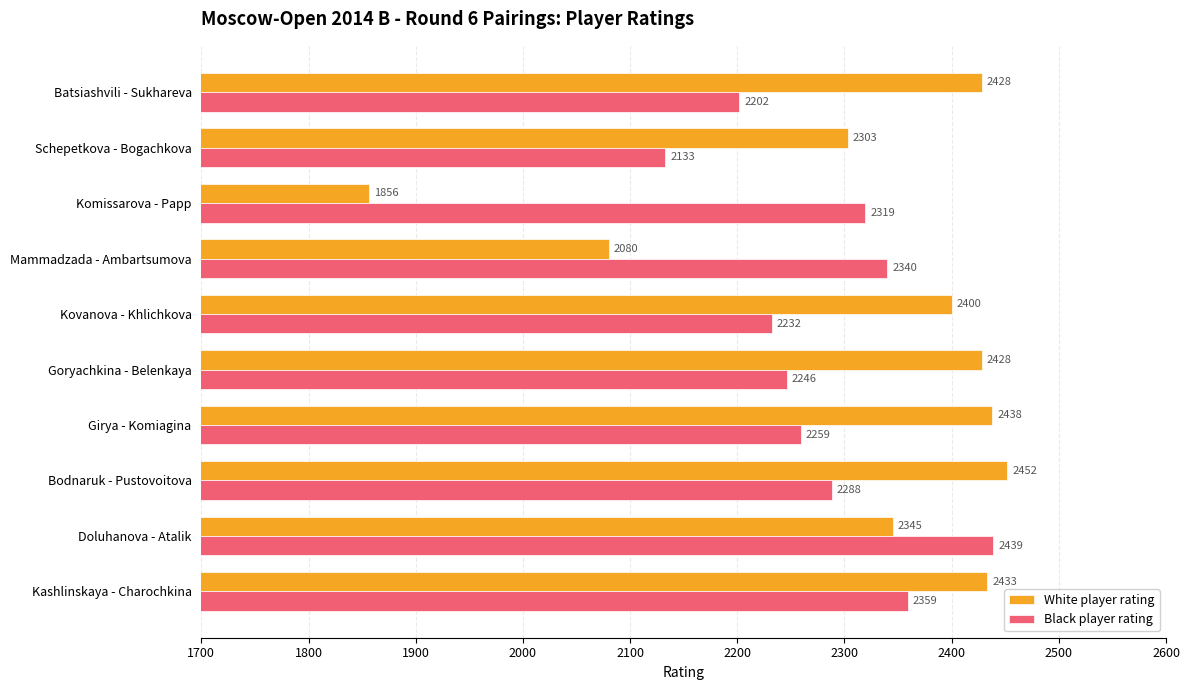

How many values in the Black player rating series are below 2288?

5